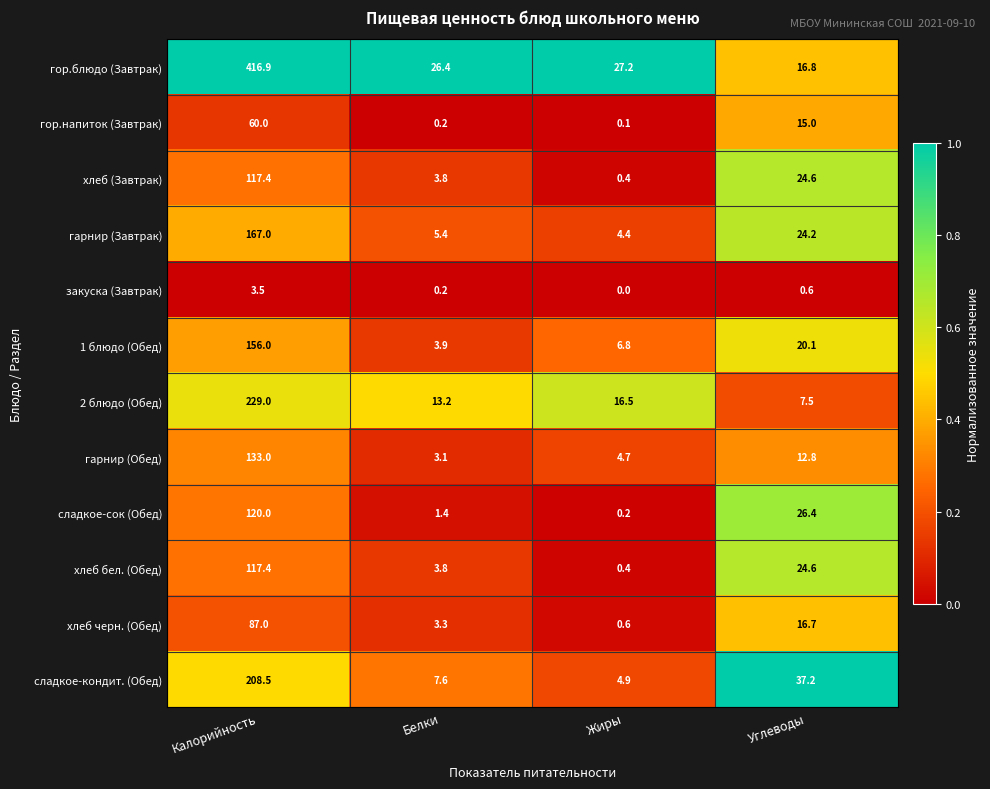

Is the value of закуска (Завтрак) at Калорийность greater than the value of хлеб бел. (Обед) at Углеводы?

No